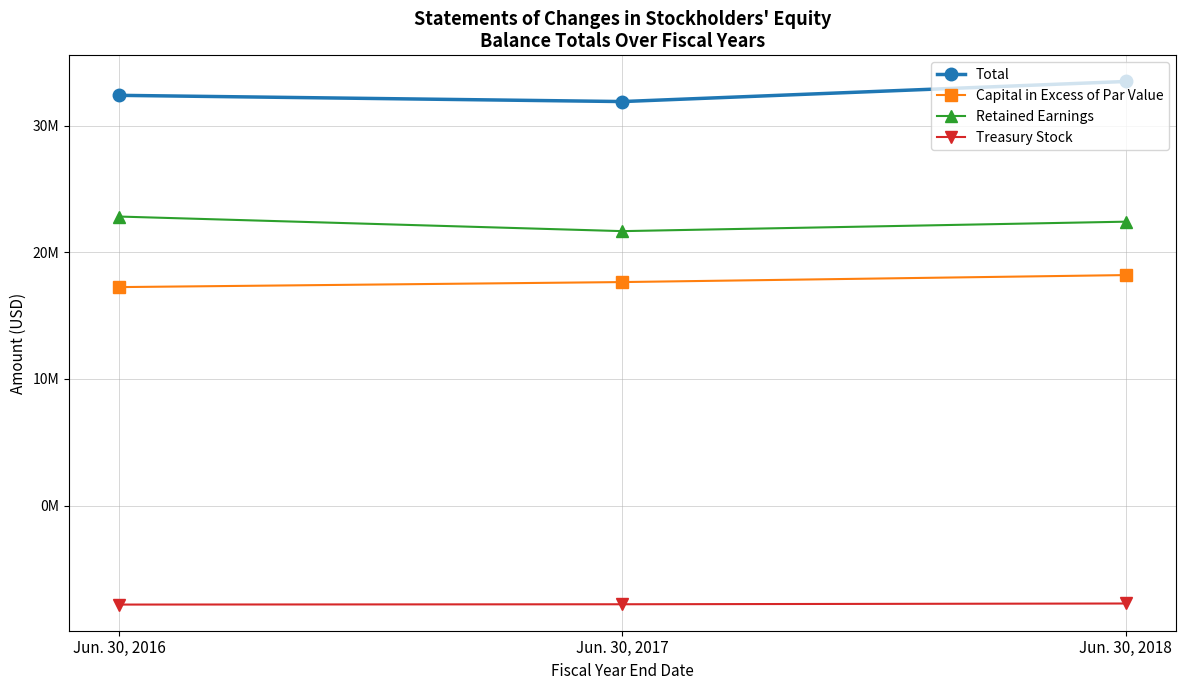

Rank the series by their maximum value, from highest to lowest.

Total, Retained Earnings, Capital in Excess of Par Value, Treasury Stock